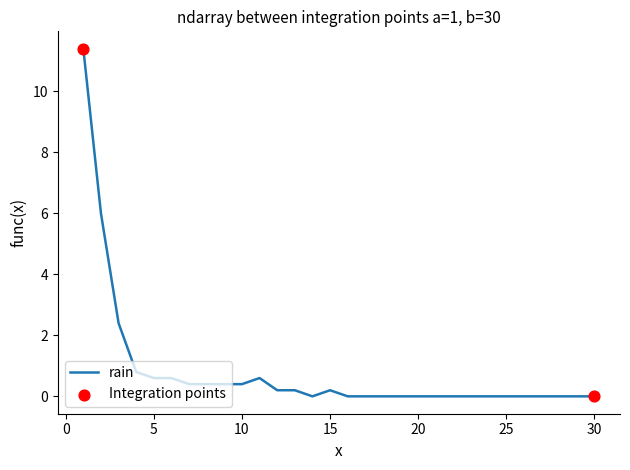

What is the greatest value displayed?

11.4